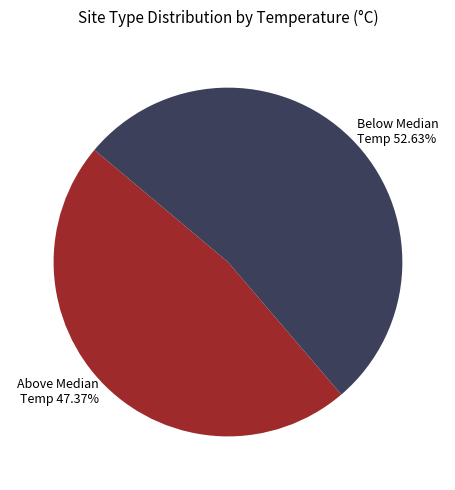

Which slice is the smallest?

Above Median Temp 47.37%